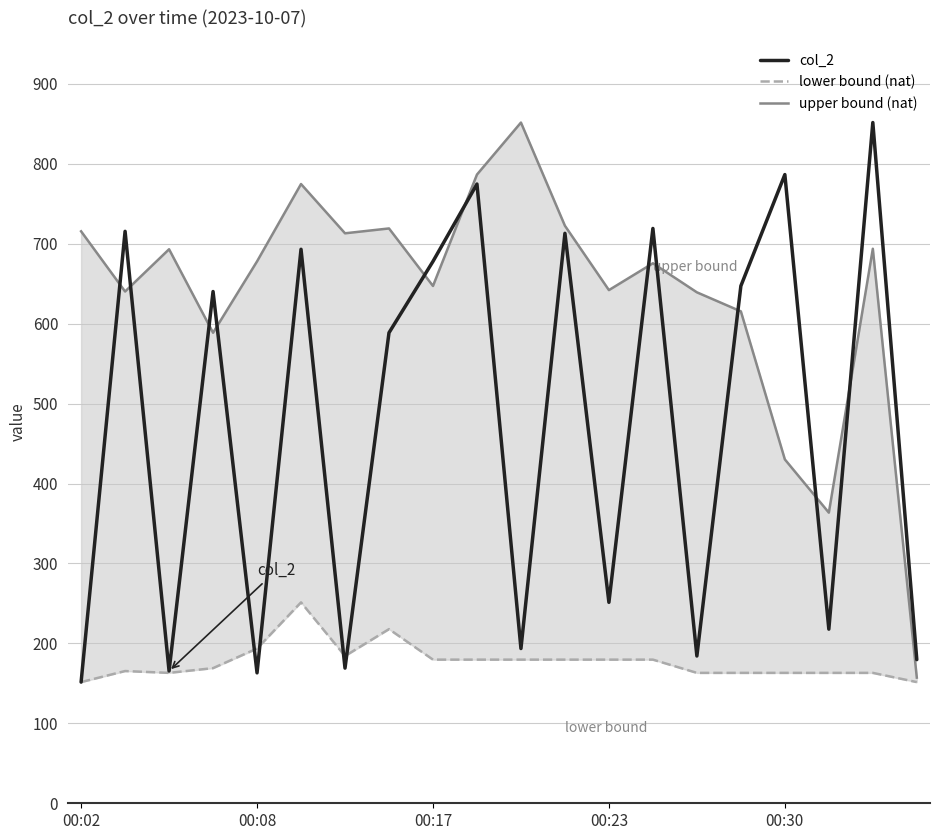

The upper bound (nat) series shows 615.5 at 15. True or false?

True